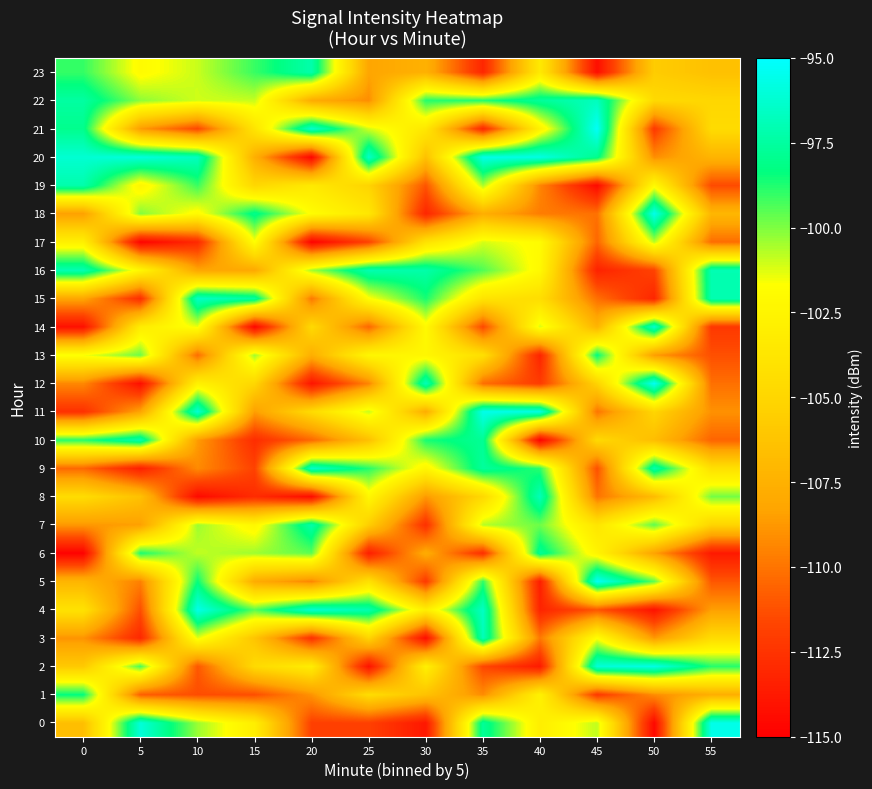

Which series has the widest spread of values?

20